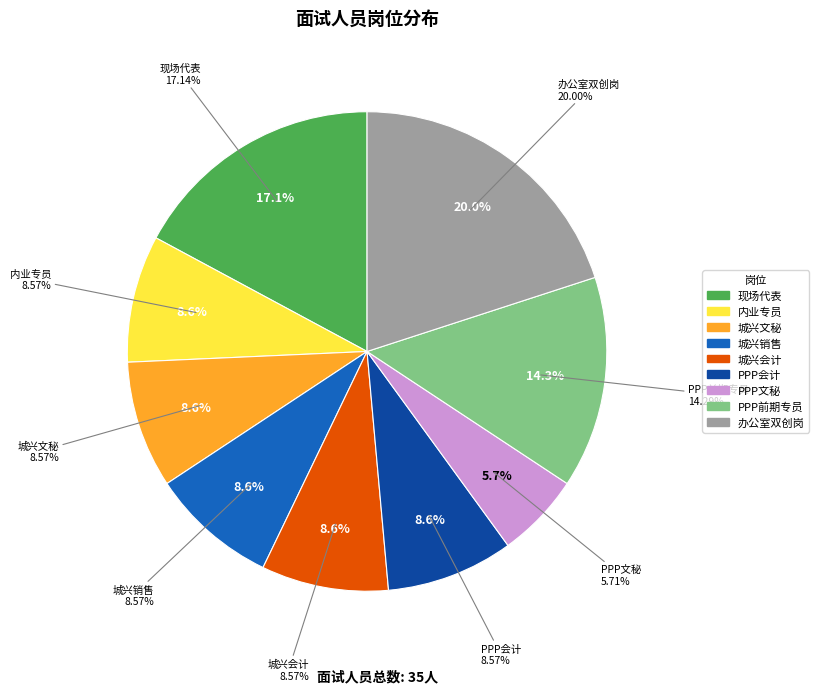

Is there a majority slice in this chart?

No